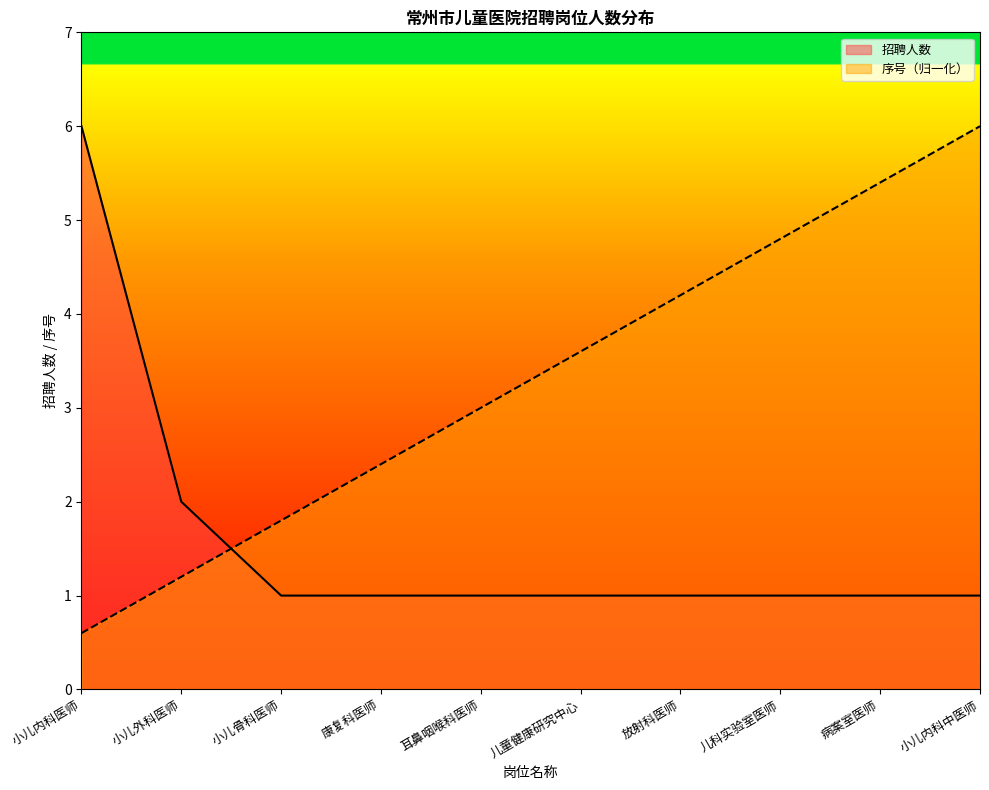

True or false: 招聘人数 has a value of 0.6 at 儿童健康研究中心.

False